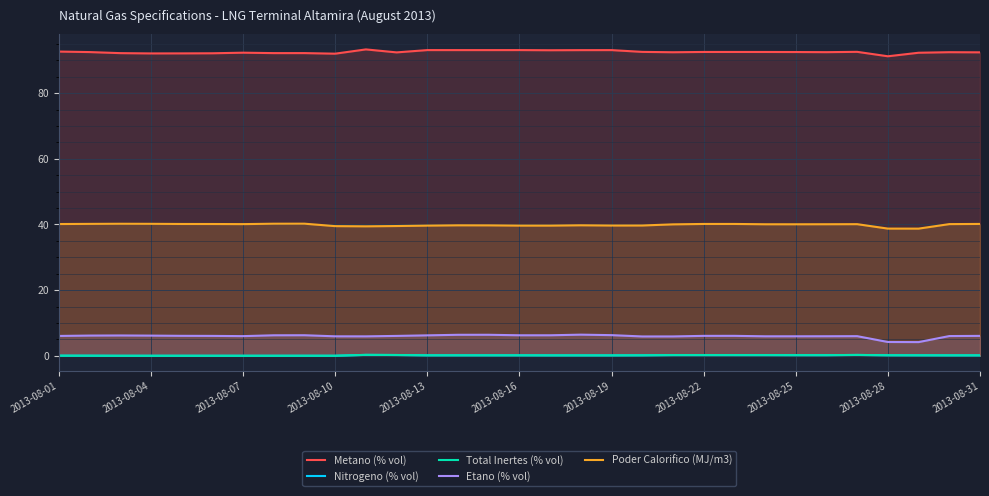

How many series are shown in this chart?

5